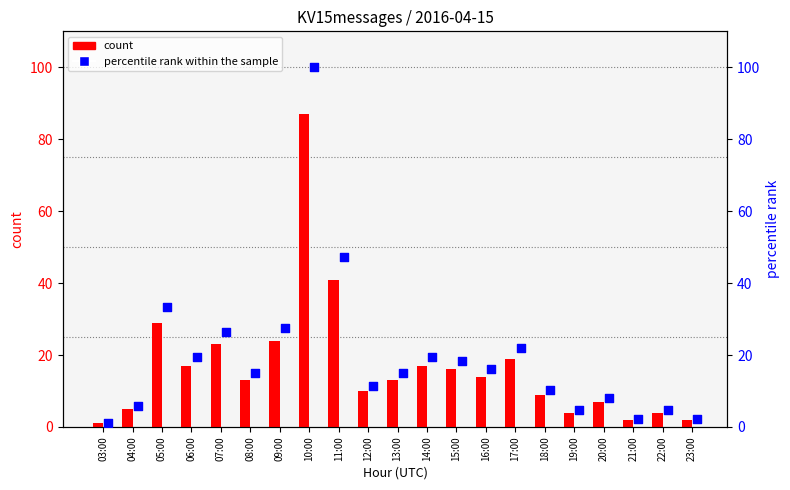

Which series has the widest spread of Y values?

percentile rank within the sample